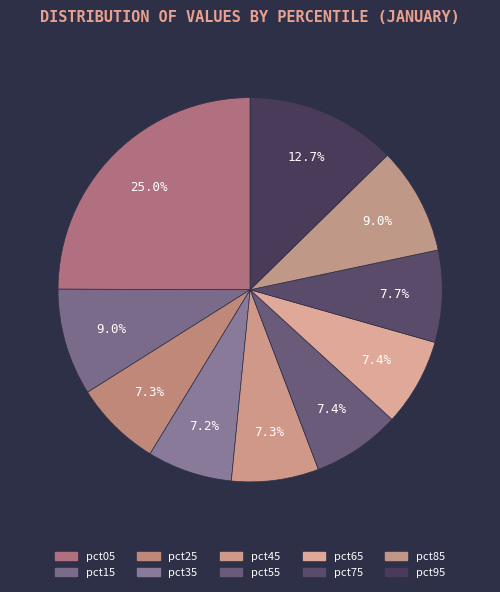

How many slices are in this pie chart?

10